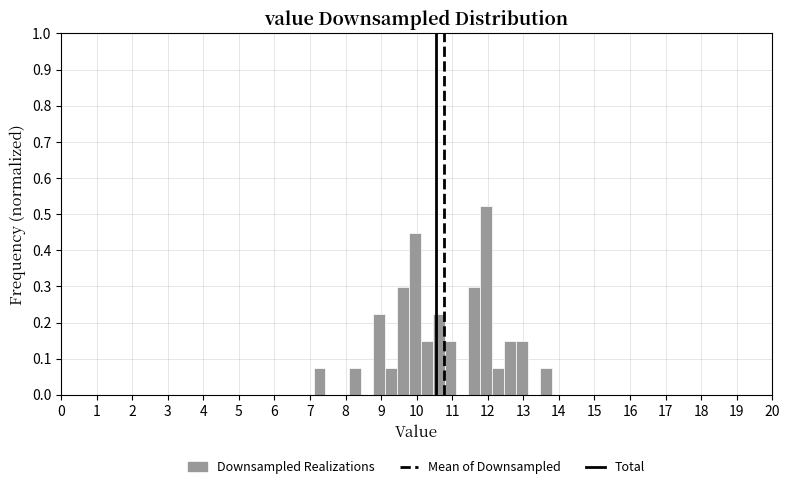

Read against the x-axis, roughly where is the centre of the tallest bar?

12.0